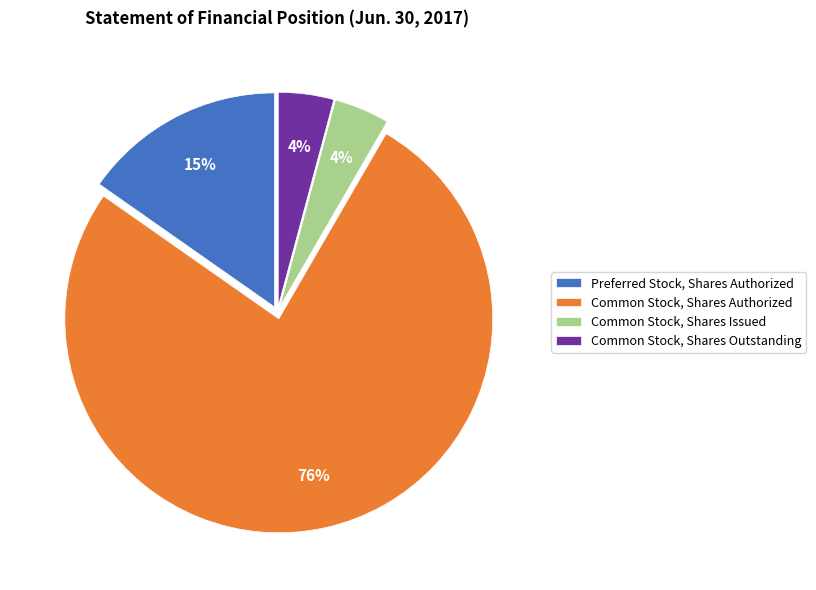

To the nearest percent, what portion does Preferred Stock, Shares Authorized represent?

15%